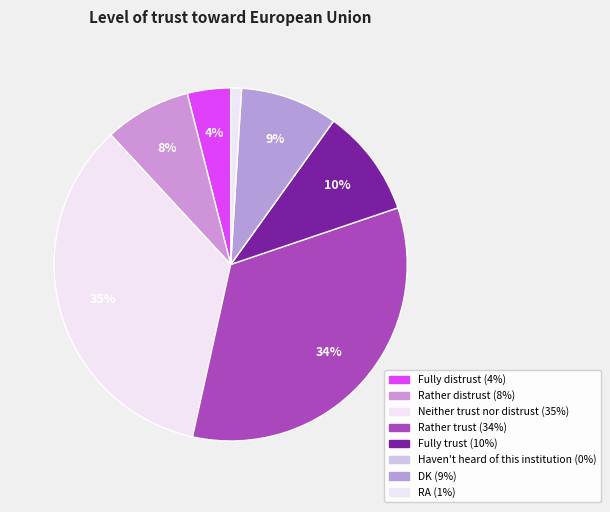

To the nearest percent, what is the difference between the largest and smallest slice percentages?

35%